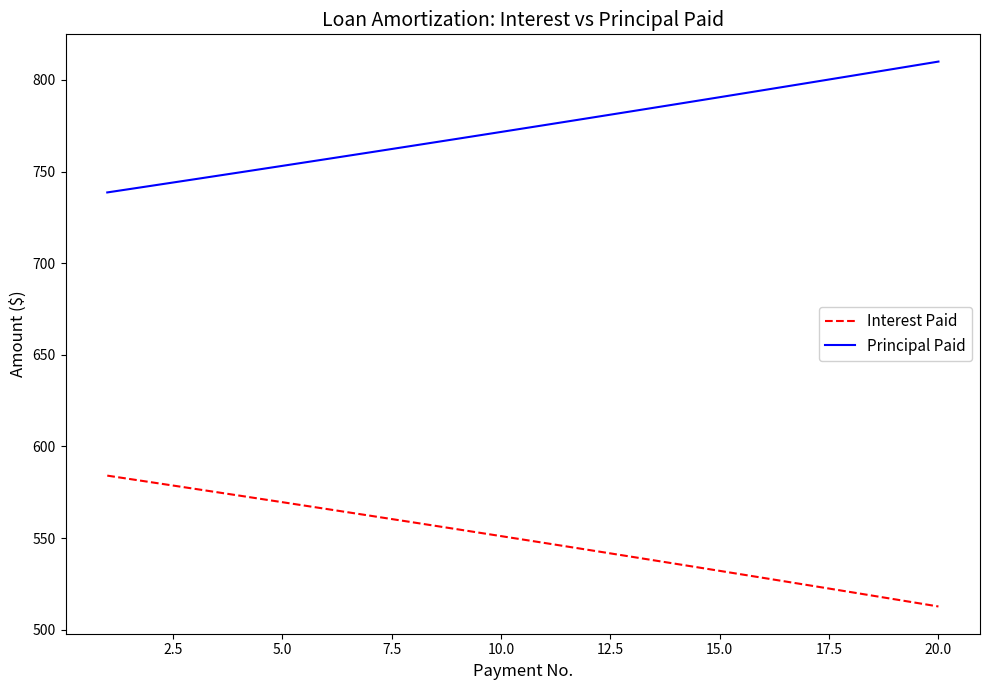

Rank the series by their maximum value, from lowest to highest.

Interest Paid, Principal Paid